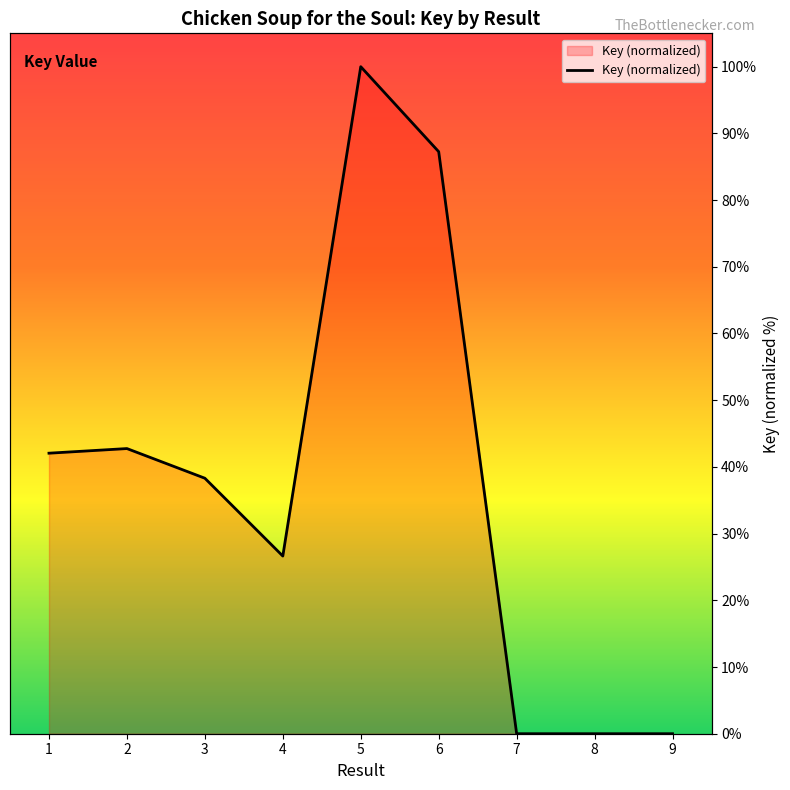

How many points are higher than both their immediate neighbors (excluding endpoints)?

2